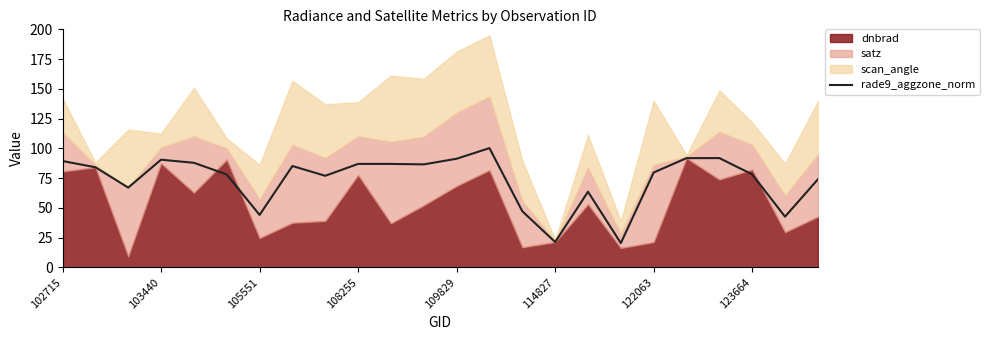

How many points are lower than both their immediate neighbors (excluding endpoints)?

7